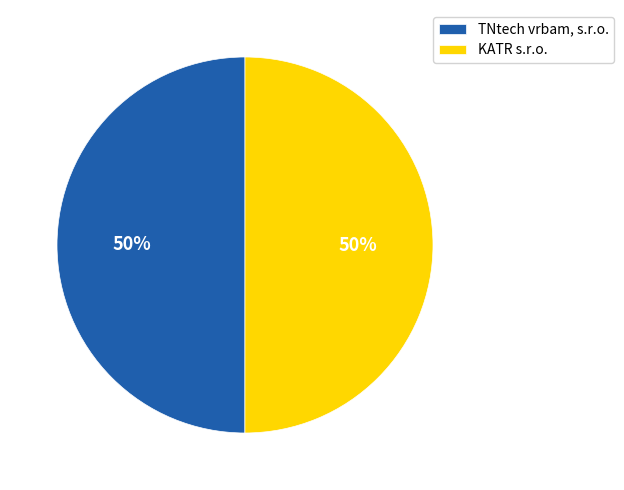

To the nearest percent, what portion does TNtech vrbam, s.r.o. represent?

50%